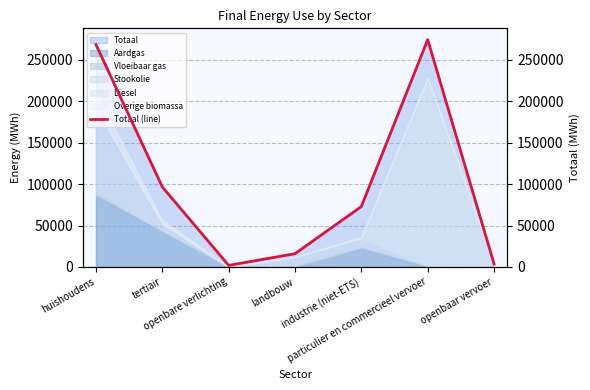

Reading right to left, list all the values displayed in this chart.

3687.5	274370.9	72895.7	15991.2	1873.6	96544.4	268341.2